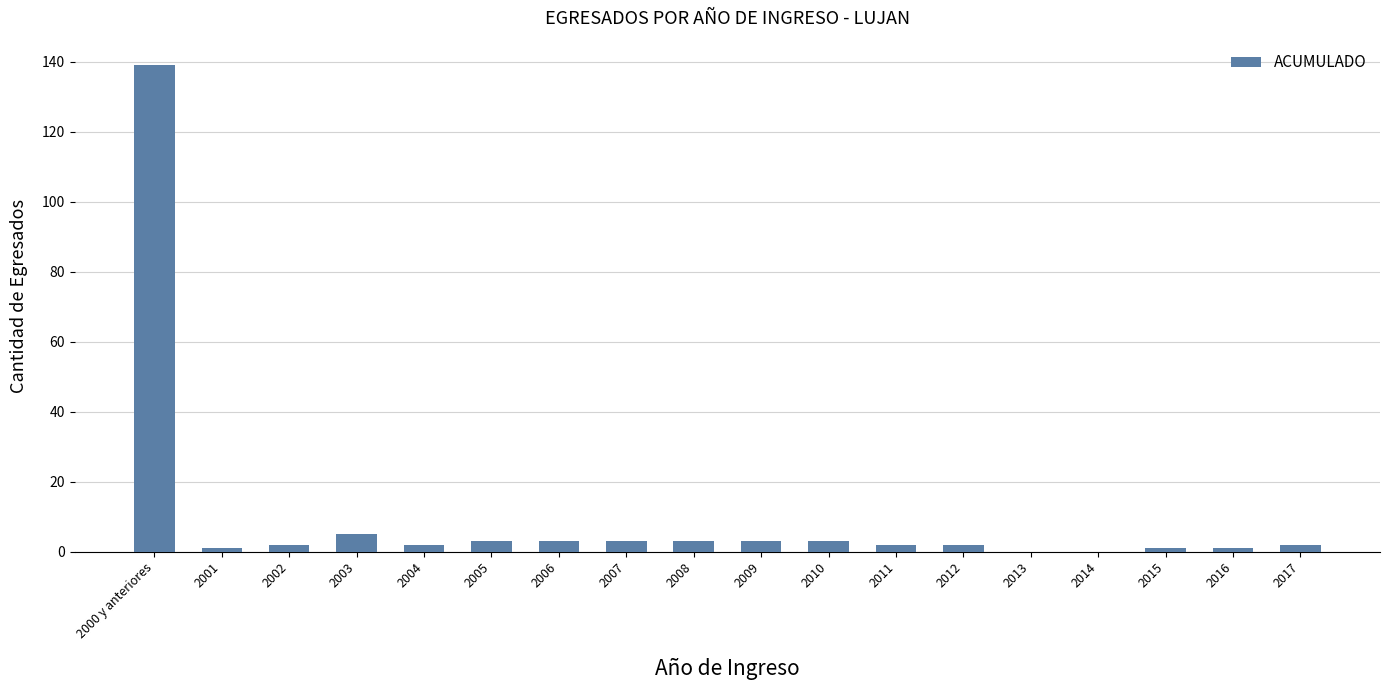

Is it true that the value at 2010 is 3?

True